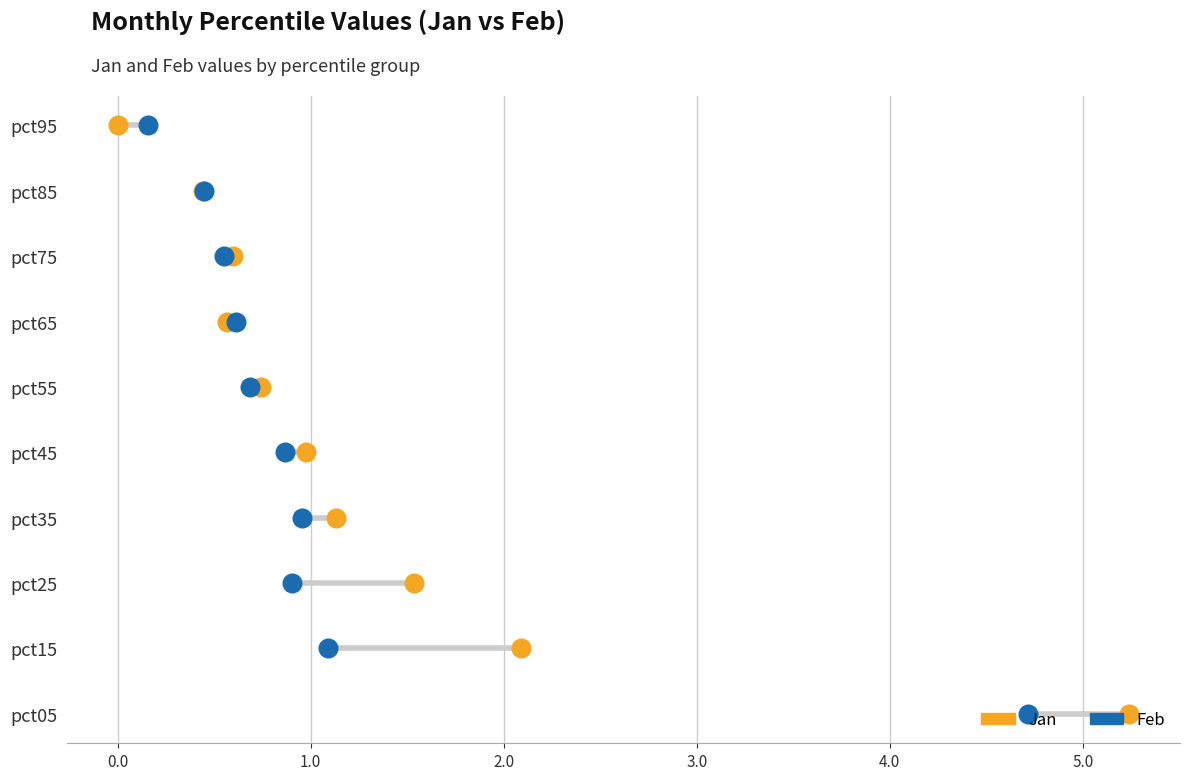

What are all the series names shown in the legend?

Jan, Feb